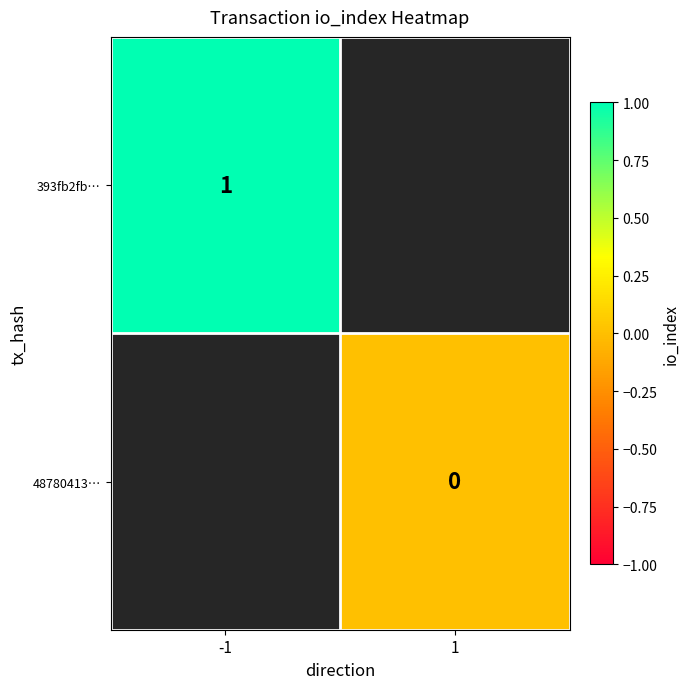

Is the value of 393fb2fb… at -1 greater than the value of 48780413… at 1?

Yes